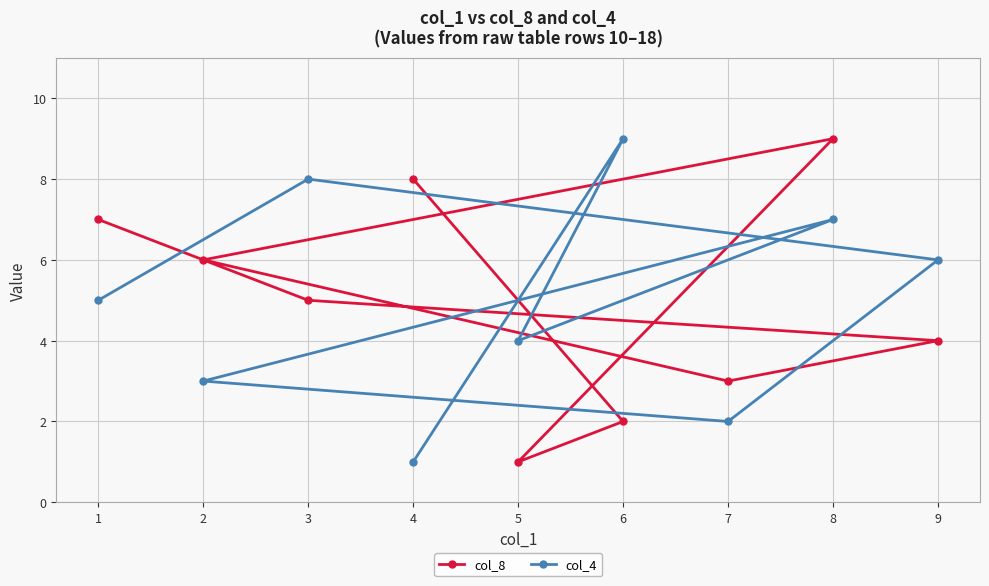

What value does the col_8 series have at 5?

1